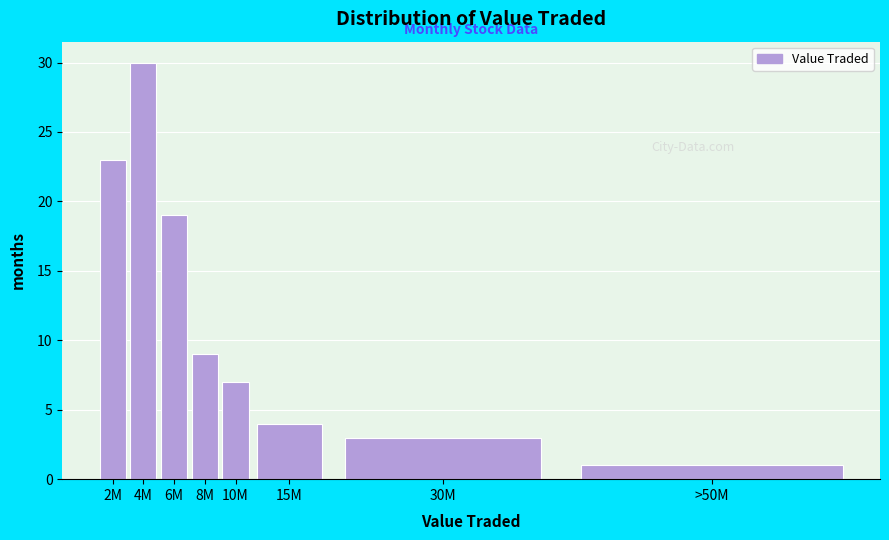

Reading left to right, transcribe all the data shown in this chart.

23	30	19	9	7	4	3	1